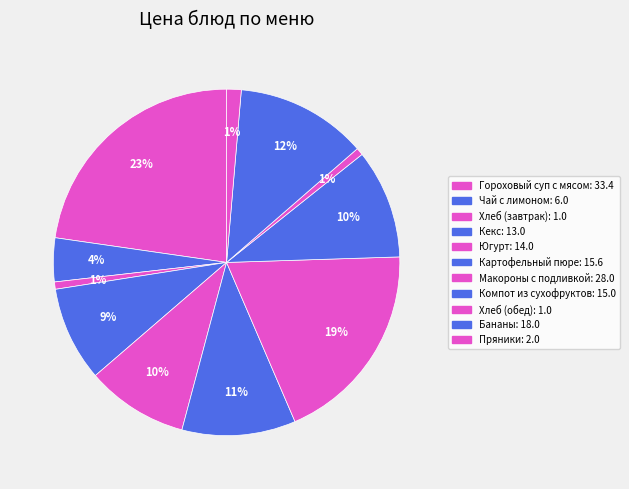

Rank the categories by value from highest to lowest.

Гороховый суп с мясом, Макороны с подливкой, Бананы, Картофельный пюре, Компот из сухофруктов, Югурт, Кекс, Чай с лимоном, Пряники, Хлеб (завтрак), Хлеб (обед)